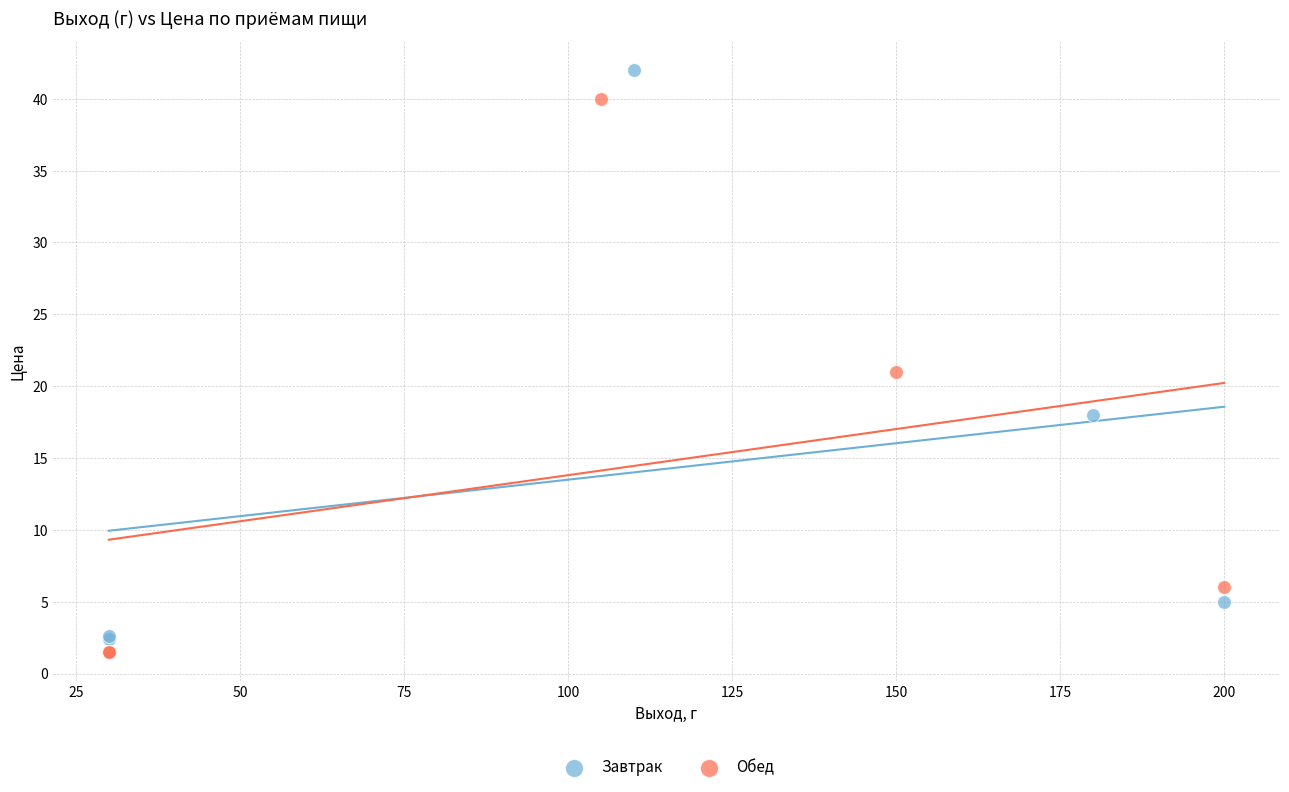

Which series reaches the maximum Y coordinate?

Завтрак